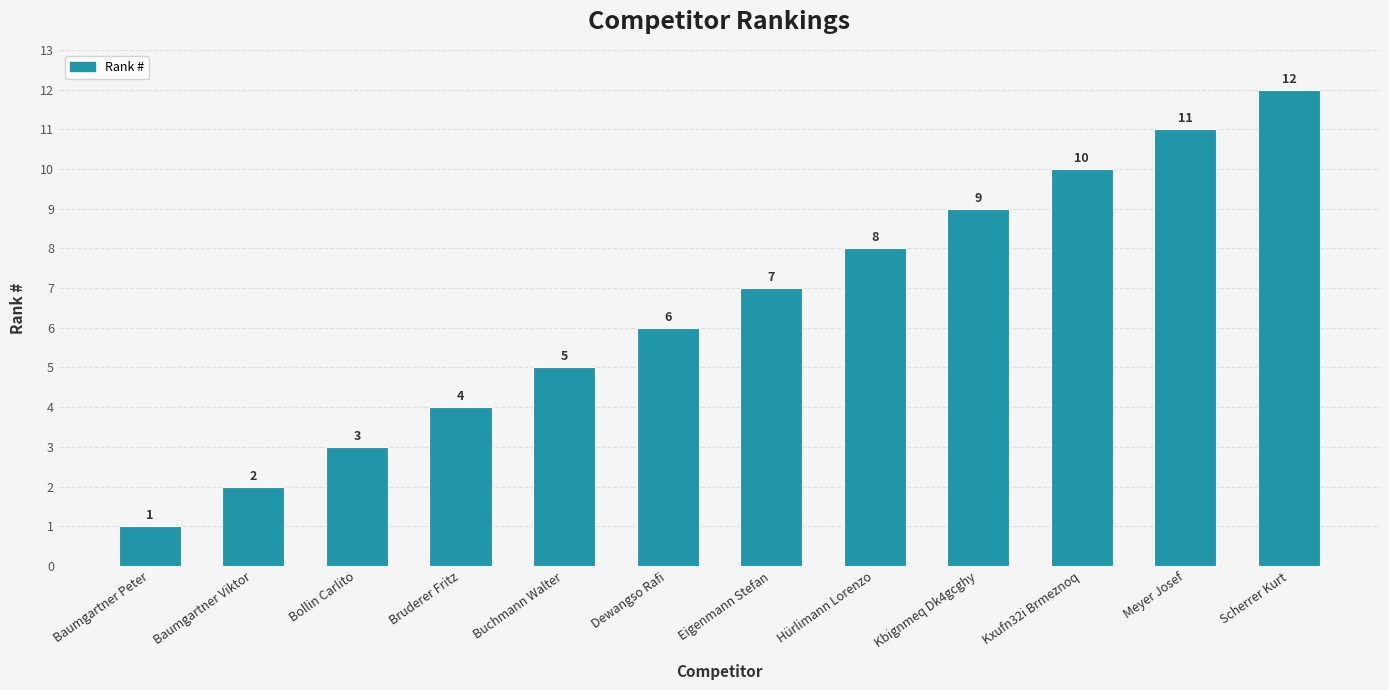

Where is the data nearest to the value 6?

Dewangso Rafi